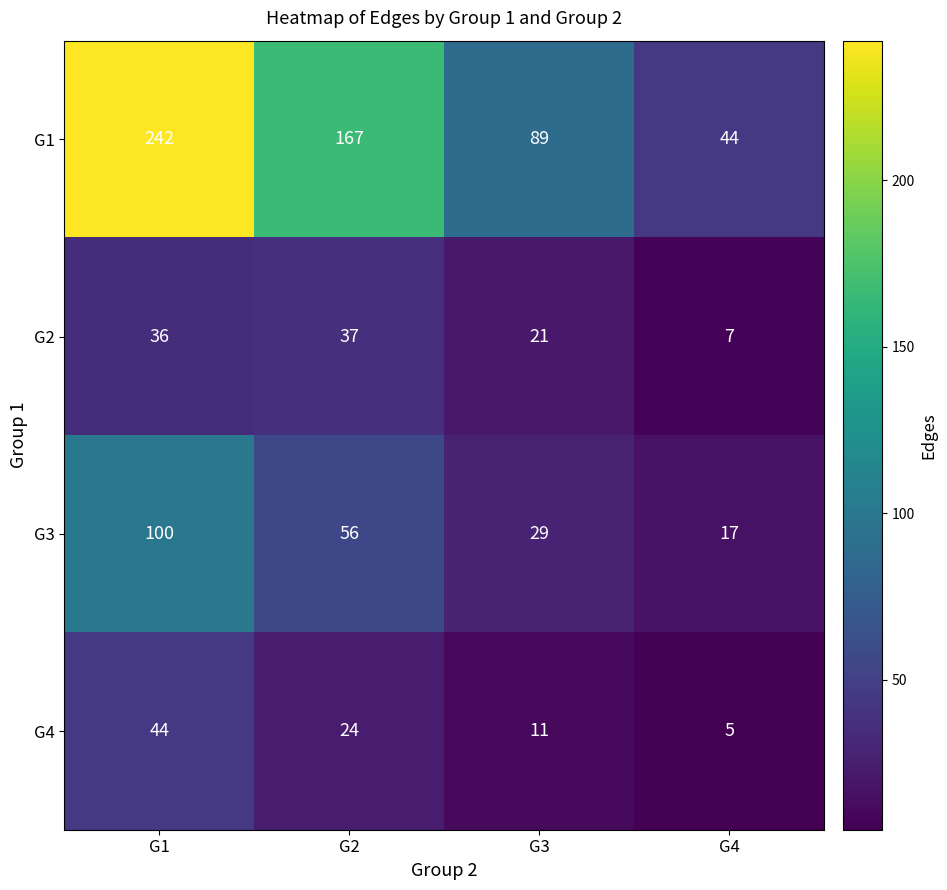

What is the difference between the second highest and second lowest values in the G3 series?

27